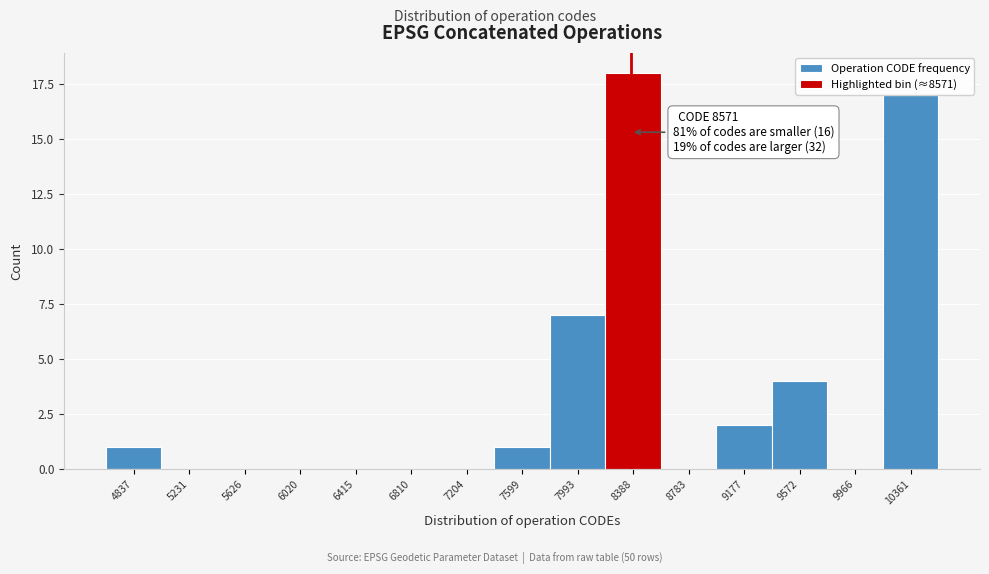

Reading left to right, extract all data points from this chart.

4837=1	5231=0	5626=0	6020=0	6415=0	6810=0	7204=0	7599=1	7993=7	8388=18	8783=0	9177=2	9572=4	9966=0	10361=17